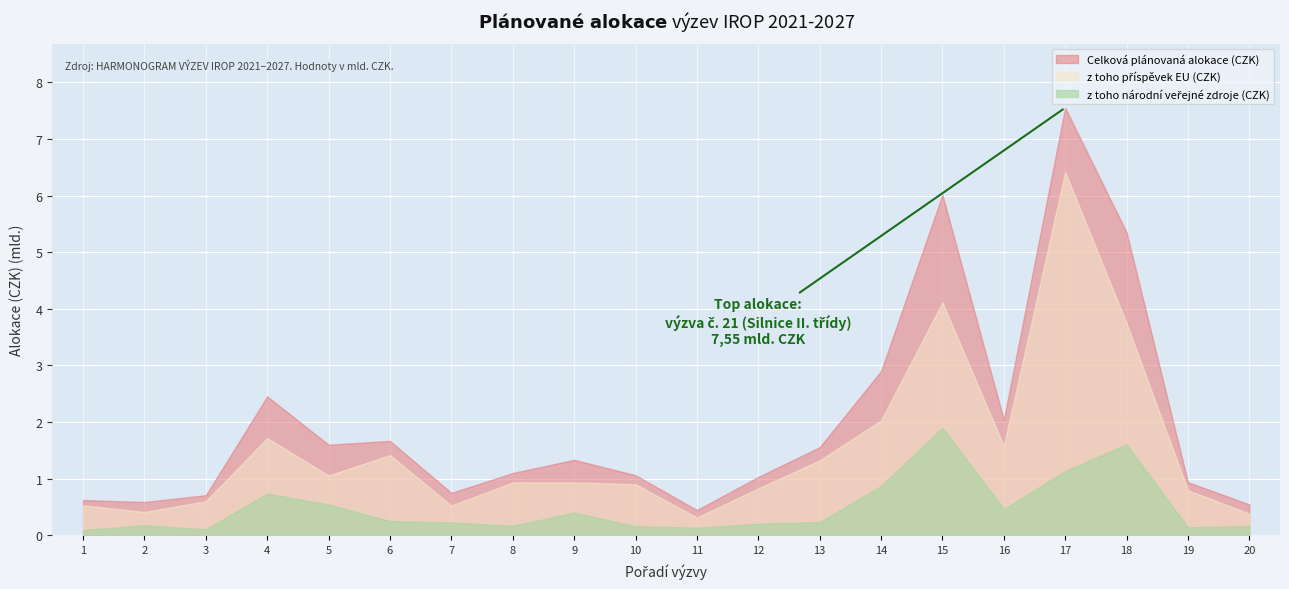

What are all the series names shown in the legend?

Celková plánovaná alokace (CZK), z toho příspěvek EU (CZK), z toho národní veřejné zdroje (CZK)